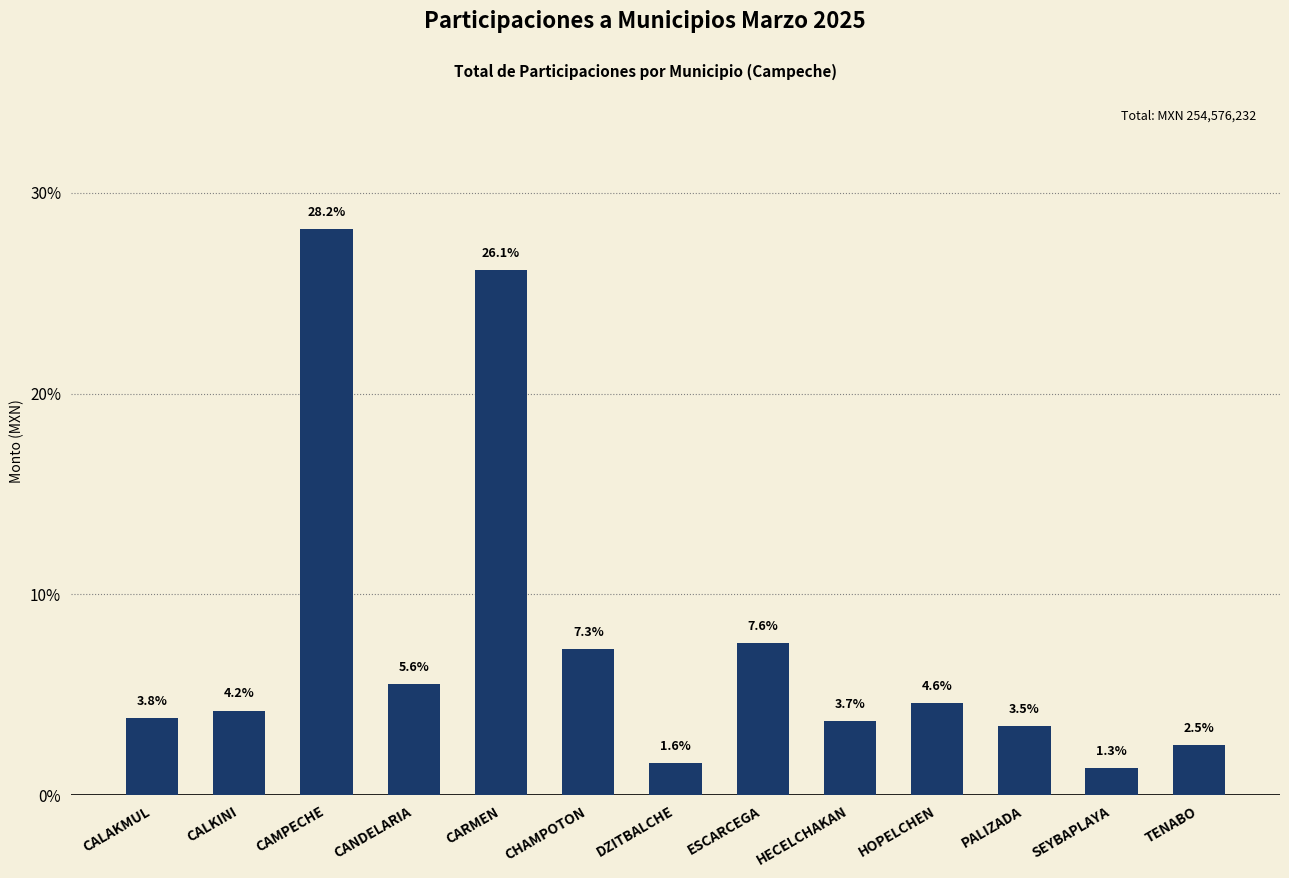

What is the value of the 2nd bar from the left?

4.2